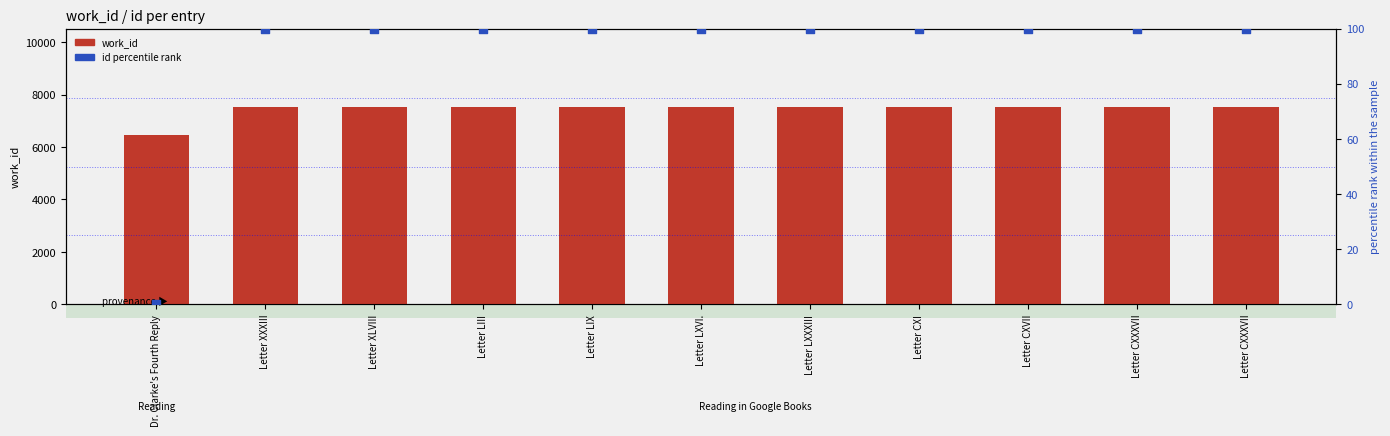

What are all the series names shown in the legend?

work_id, id percentile rank